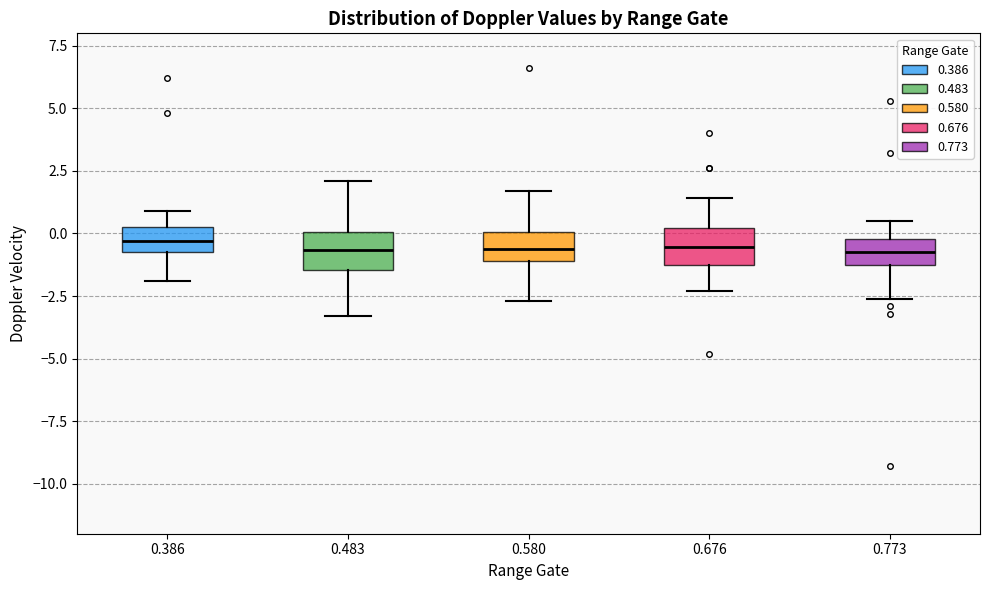

Where does the lower whisker of the box at x = 0.580 end on the y-axis? The values are not printed on the chart, so give them approximately, as read against the axis.

-2.5